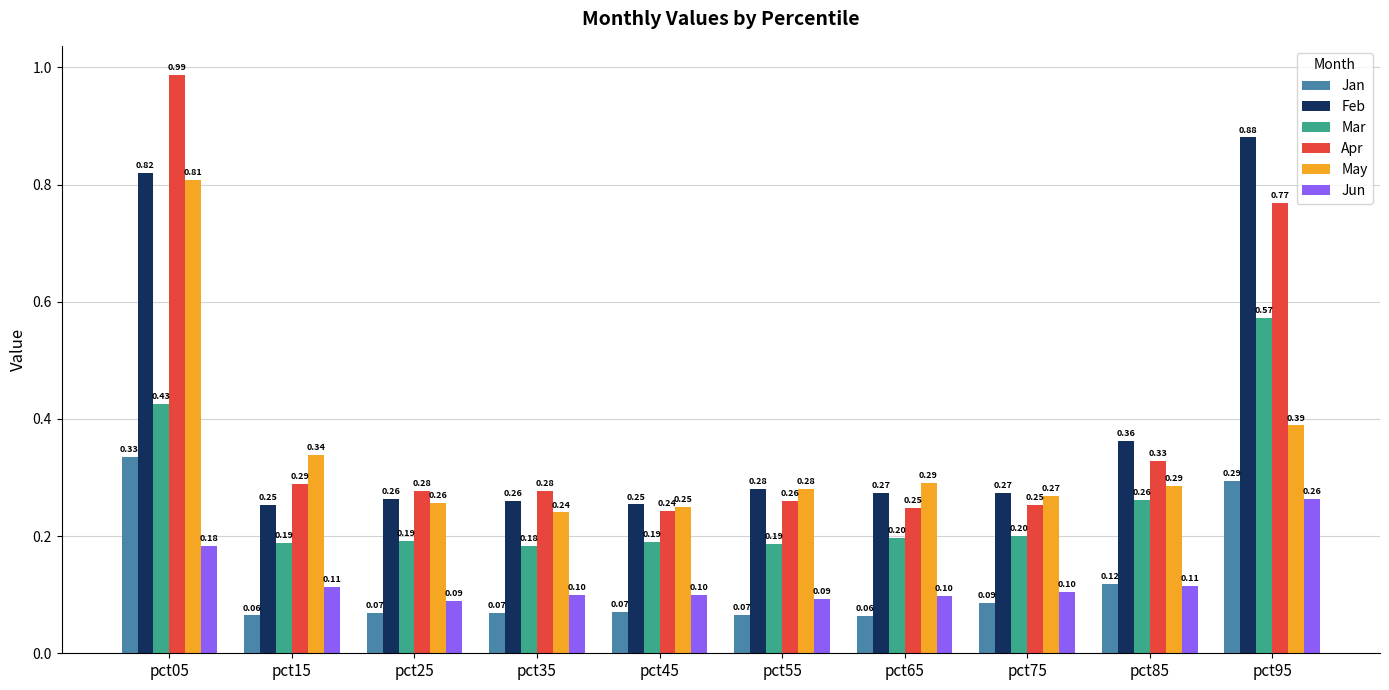

What is the value of the Apr bar at the 7th from the left?

0.2